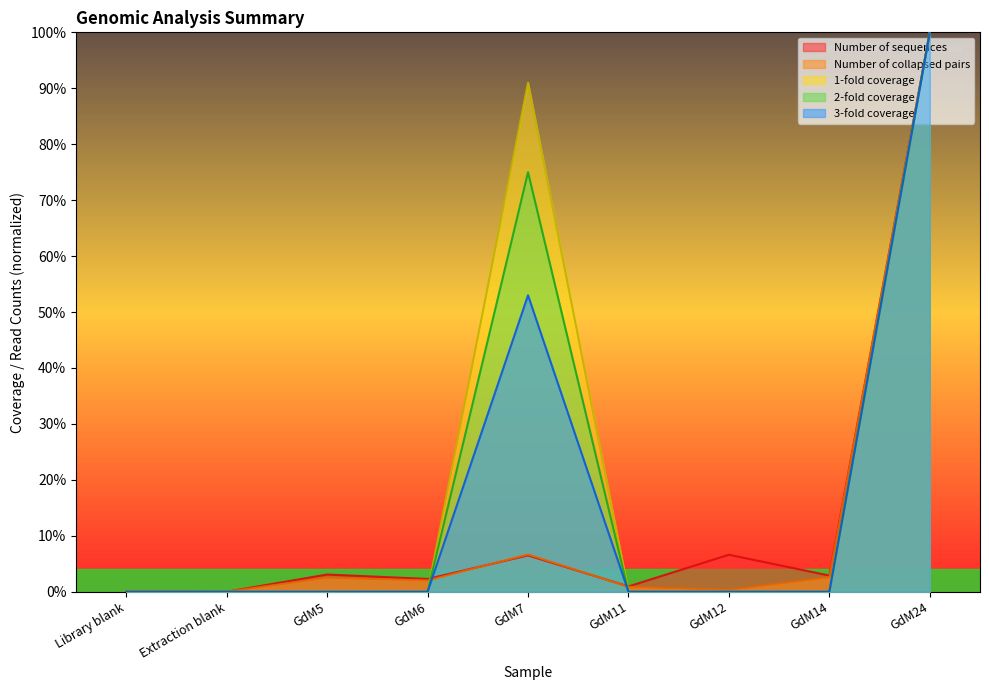

What is the label of the 1st point from the right?

GdM24